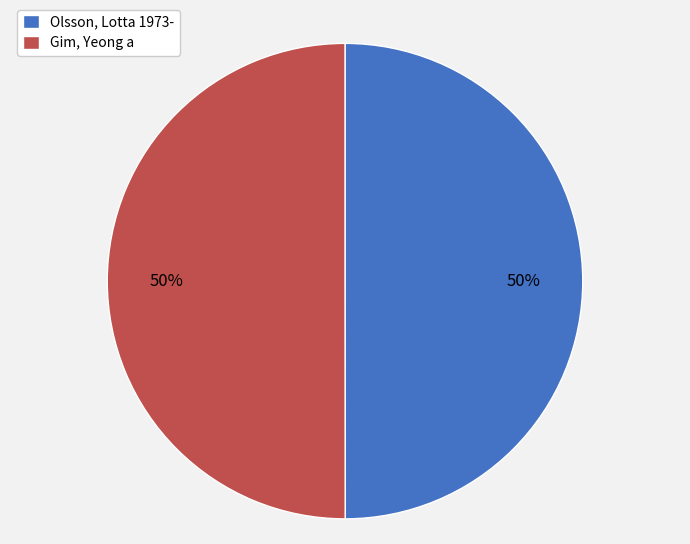

The Olsson, Lotta 1973- slice represents 50% of the pie. True or false?

True